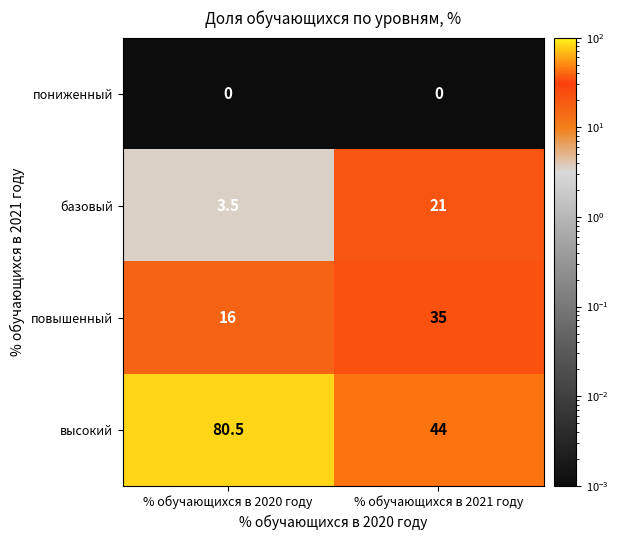

At which label does базовый reach its peak?

% обучающихся в 2021 году